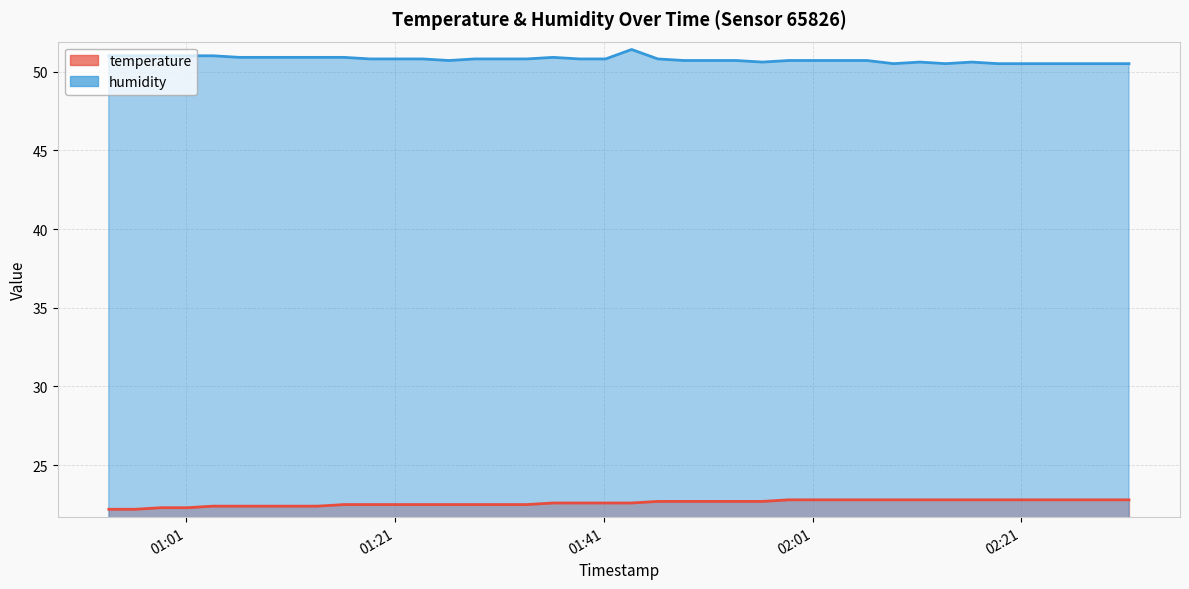

What is the value of the temperature point at the 7th from the left?

22.4